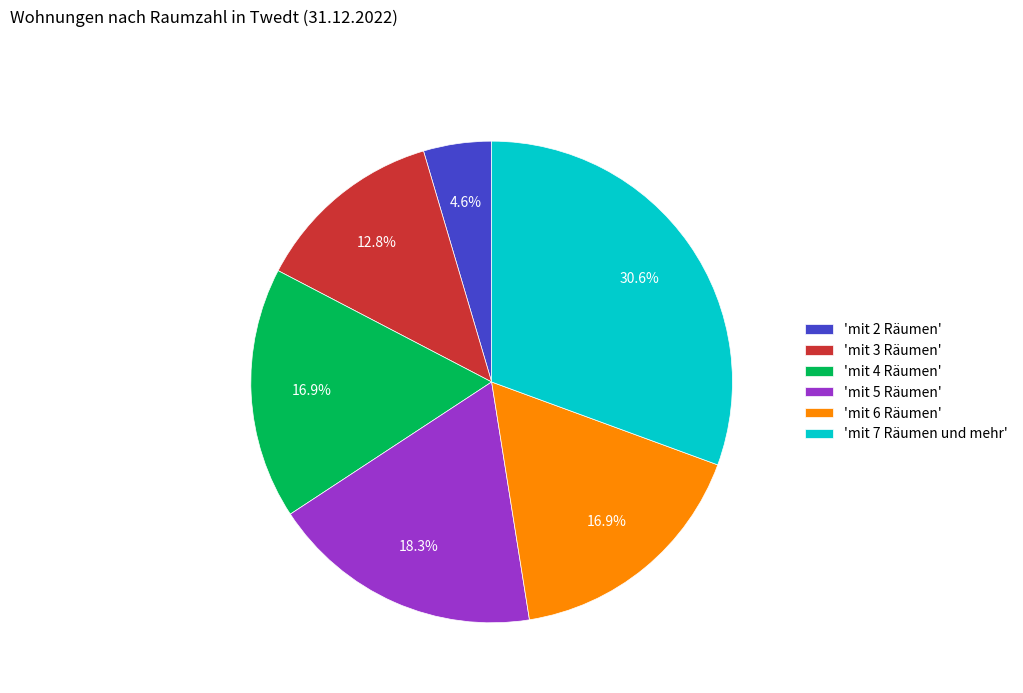

What is the smallest slice in the pie chart?

'mit 2 Räumen'